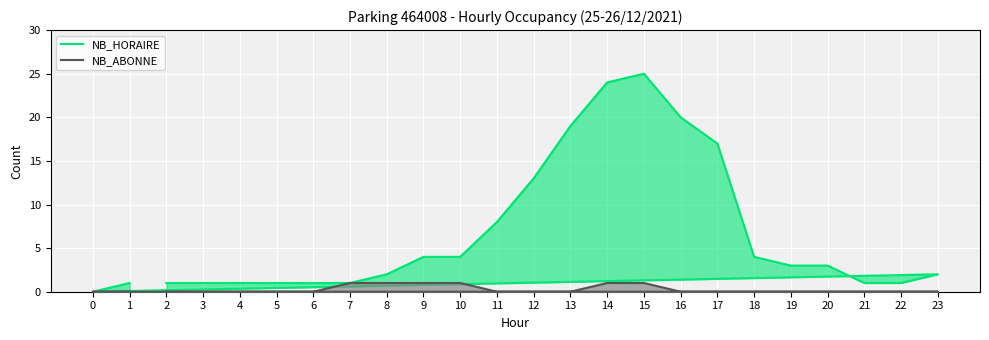

In NB_HORAIRE, how many points are lower than both neighbors (excluding endpoints)?

1